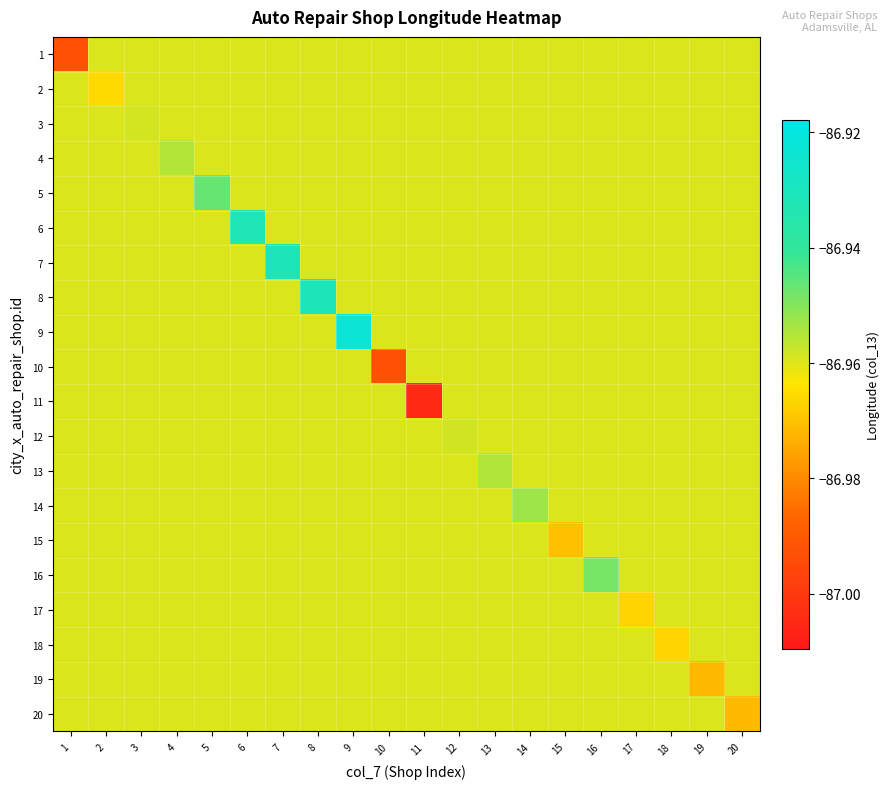

Which has a higher value, 7 or 16?

7